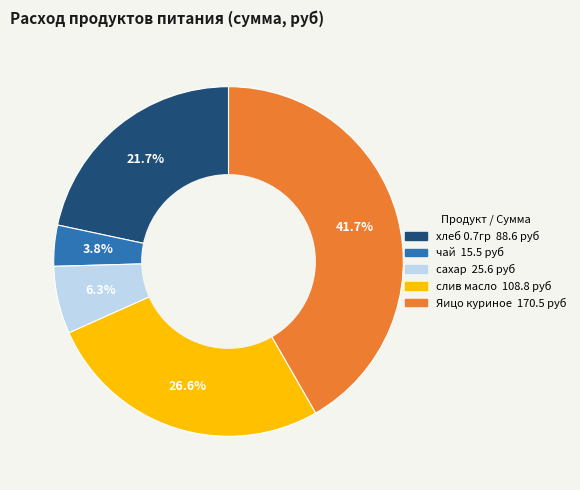

To the nearest percent, what is the difference between the largest and smallest slice percentages?

38%